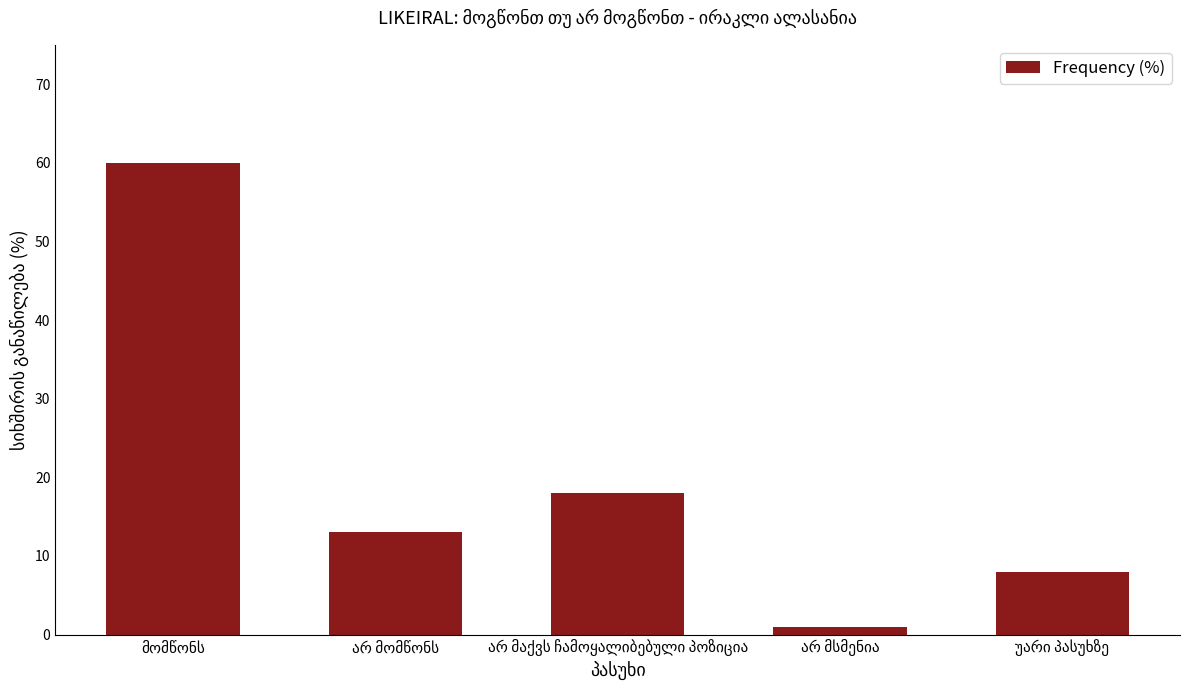

What is the difference between the second highest and minimum values?

17